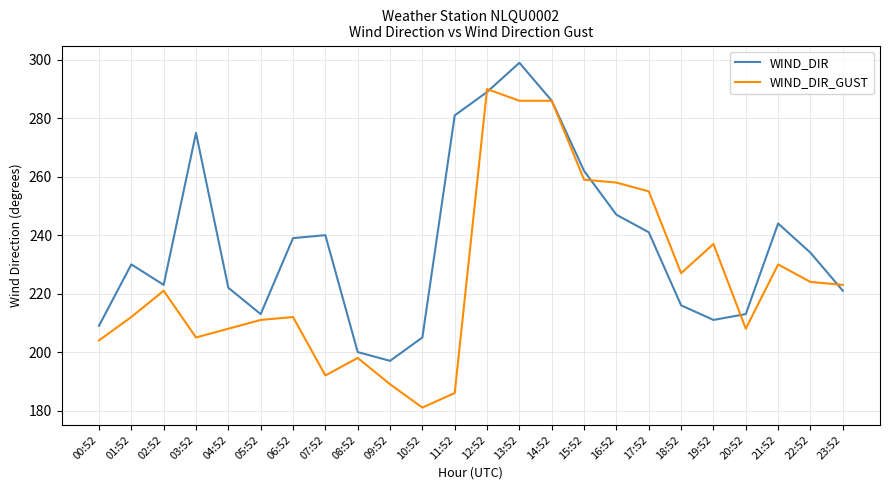

Which series changed the most between 08:52 and 22:52?

WIND_DIR